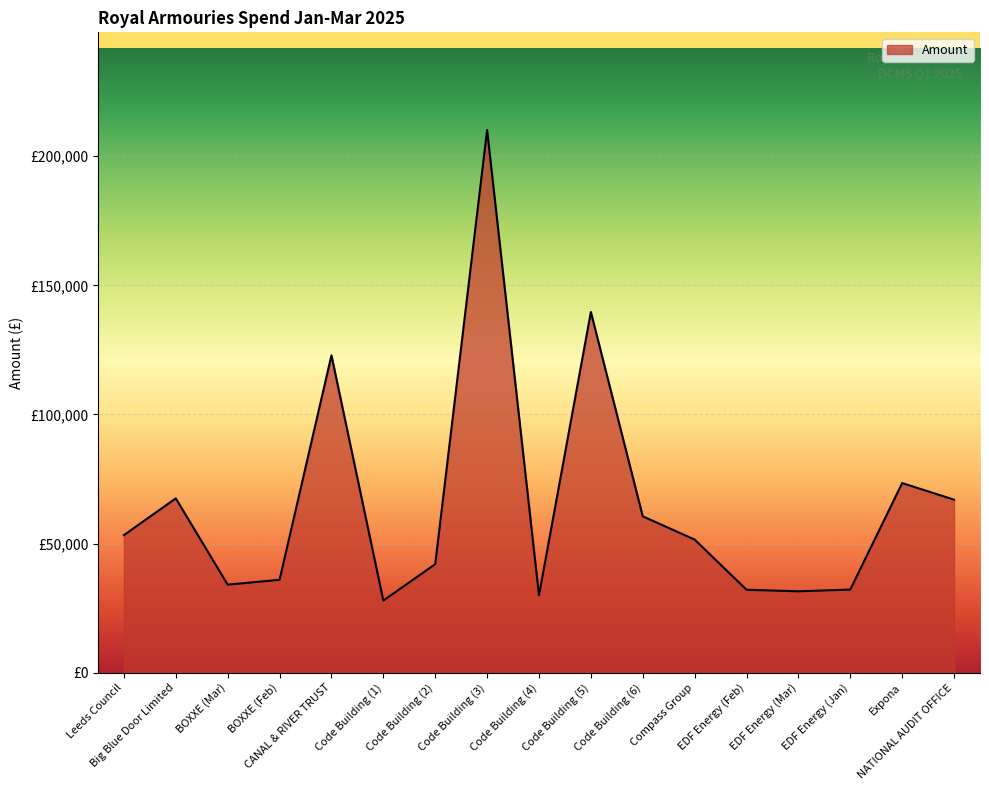

What is the difference between the maximum and minimum values?

182208.1